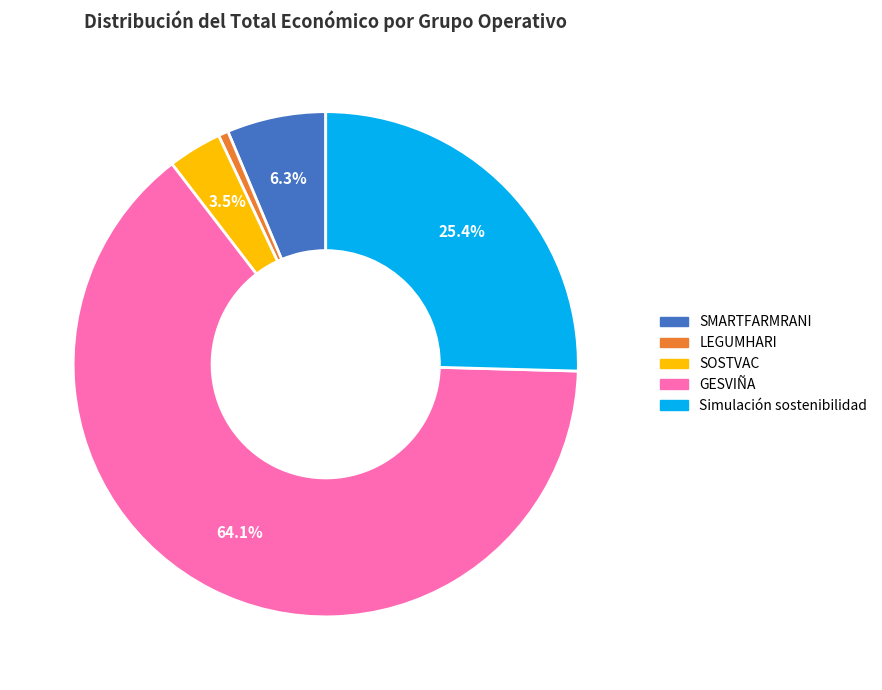

Combined, do Simulación sostenibilidad and GESVIÑA account for over 50%?

Yes